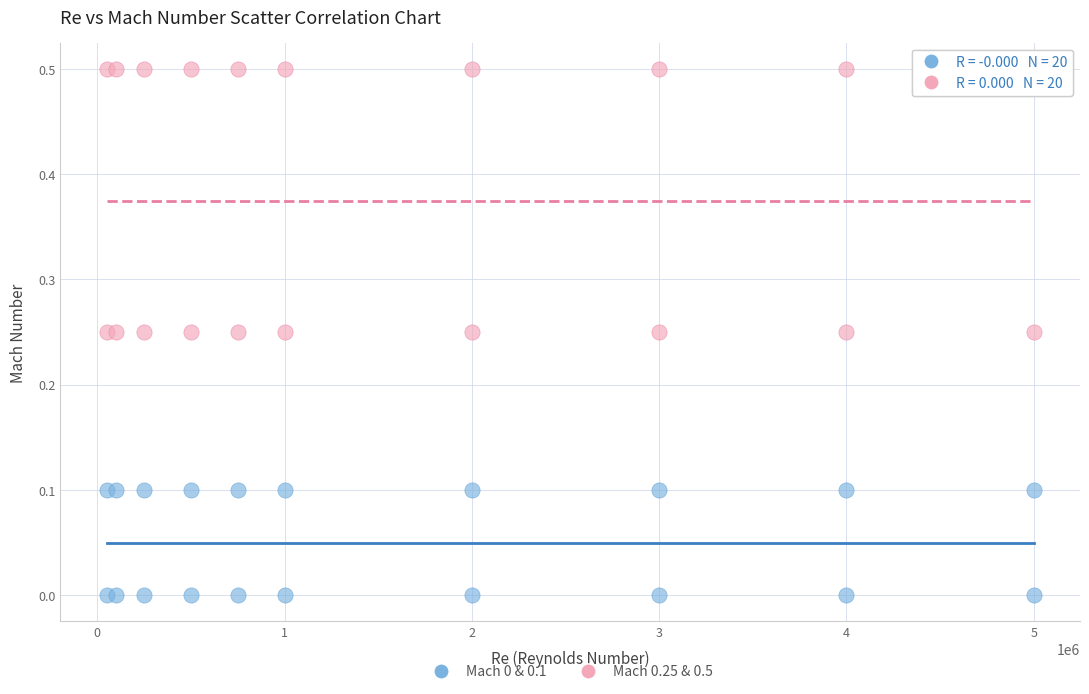

Which series has the widest spread of Y values?

Mach 0.25 & 0.5